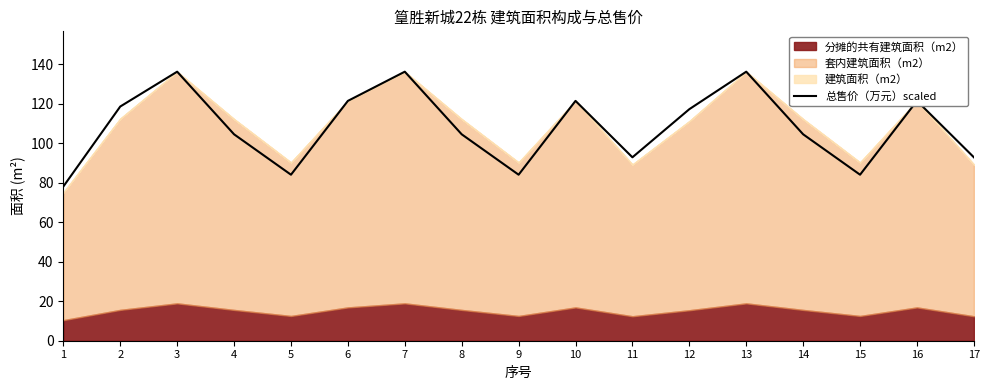

True or false: there are more than 2 points higher than both neighbors.

True